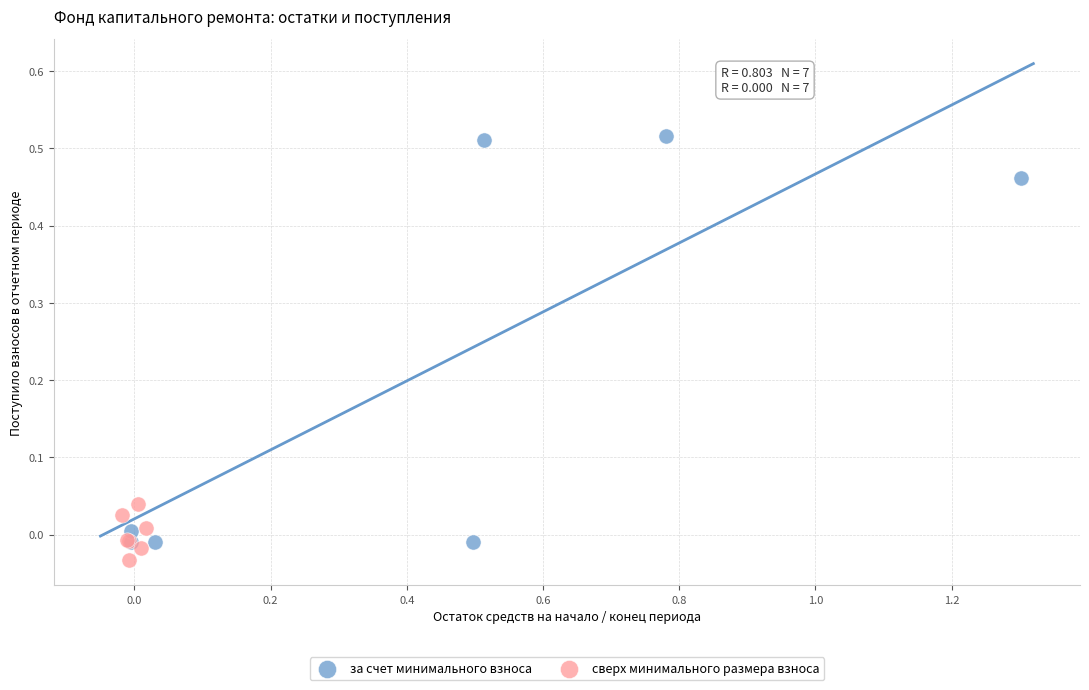

Which series has the largest Y range (max minus min)?

за счет минимального взноса